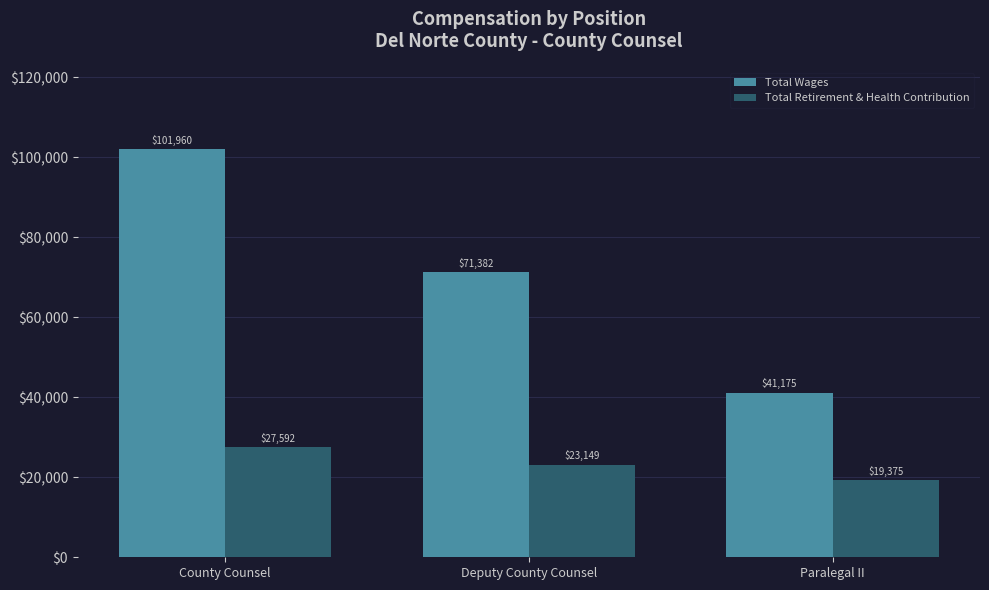

At which category does the chart reach its minimum across all series?

Paralegal II